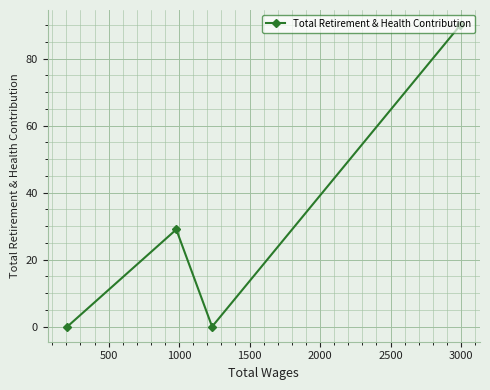

What is the greatest value displayed?

90